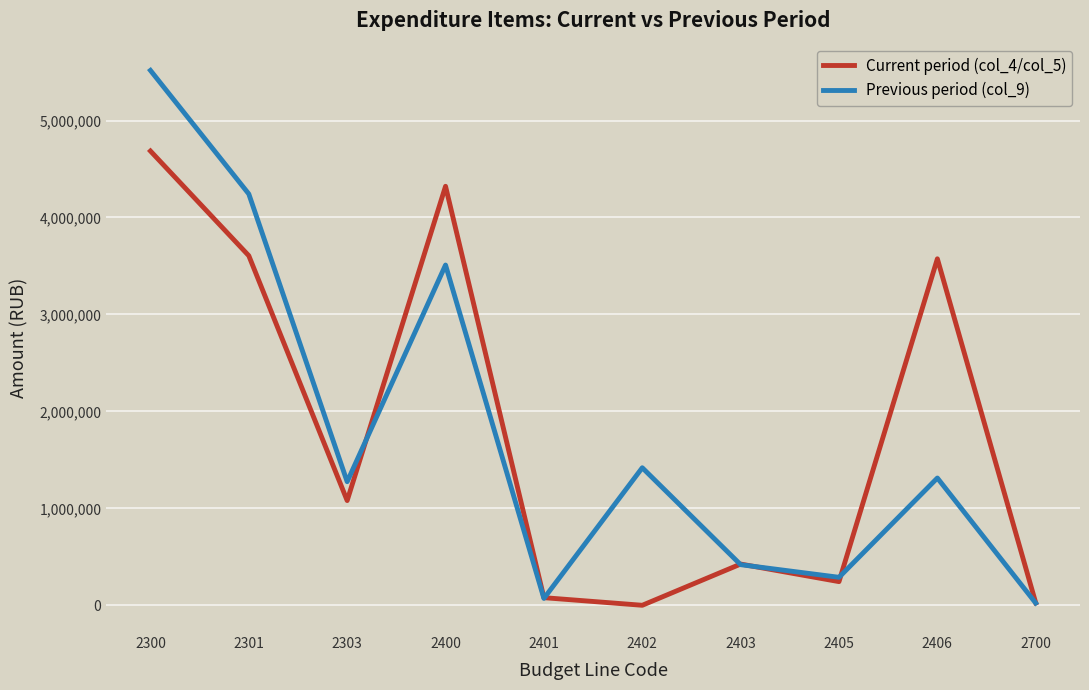

At how many categories does at least one series exceed 2305377?

4